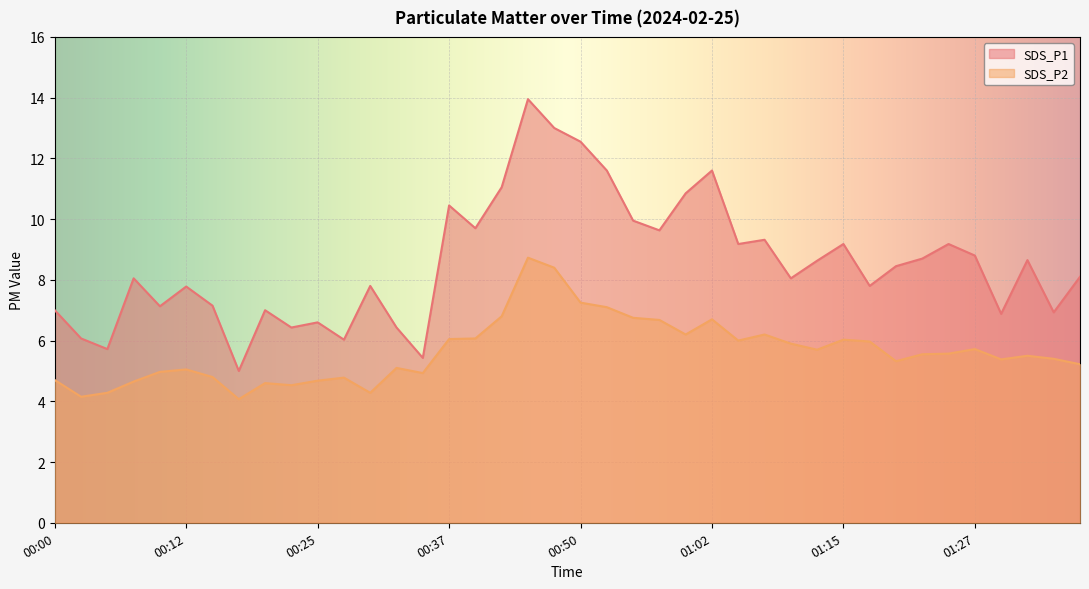

True or false: SDS_P2 has a value of 11.8 at 00:45.

False